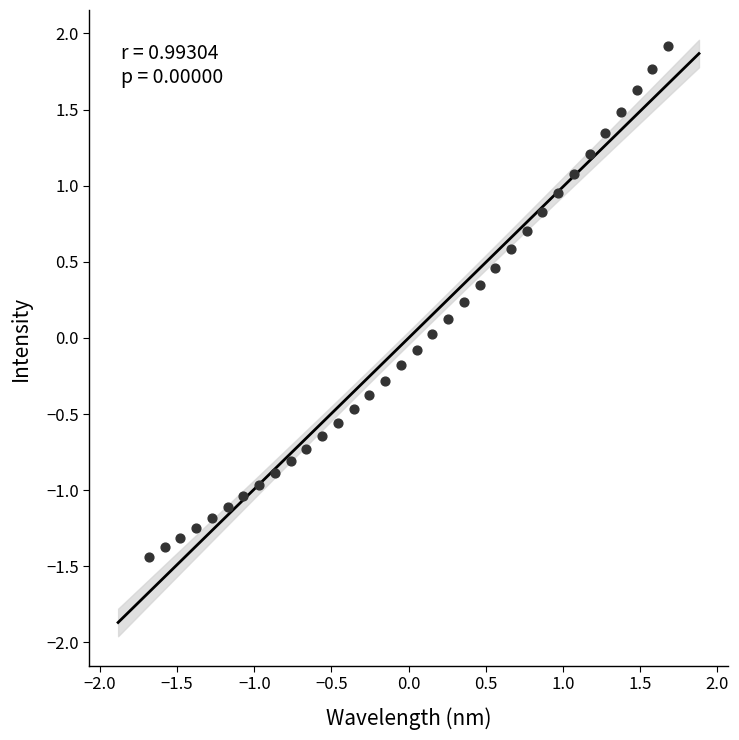

What is the range of X values (max minus min)?

3.4